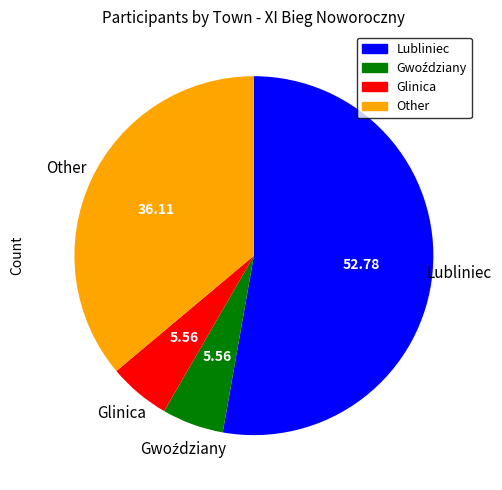

Which slice is the largest?

Lubliniec